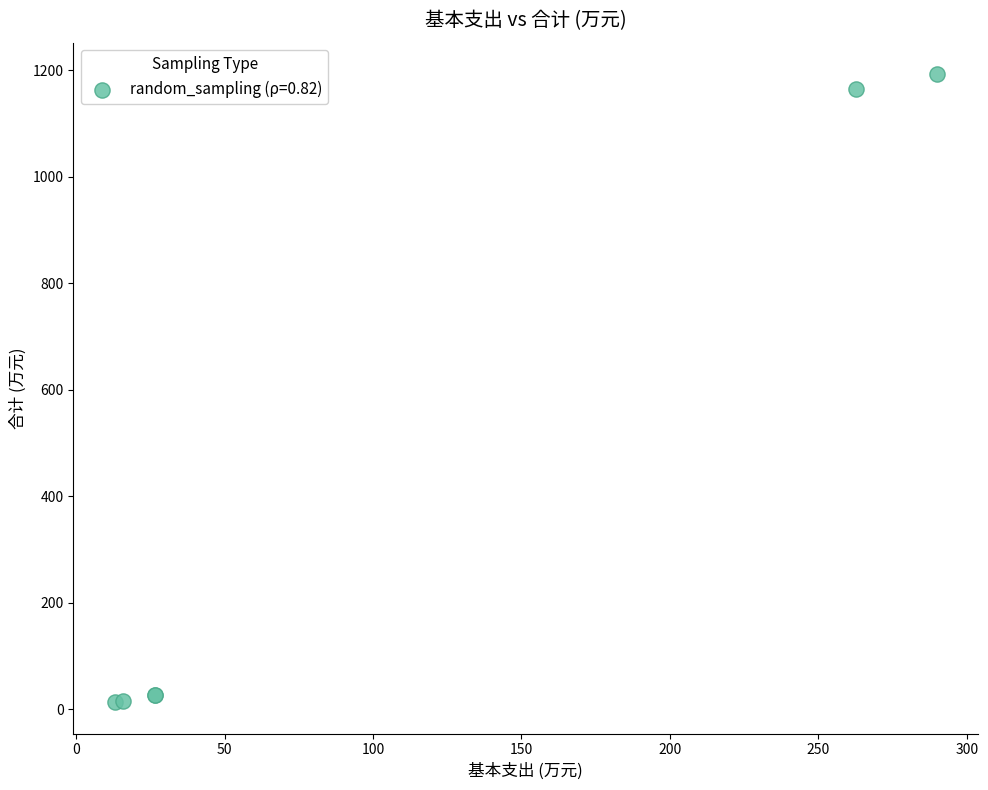

What Y value in the scatter plot is closest to 603?

1165.8